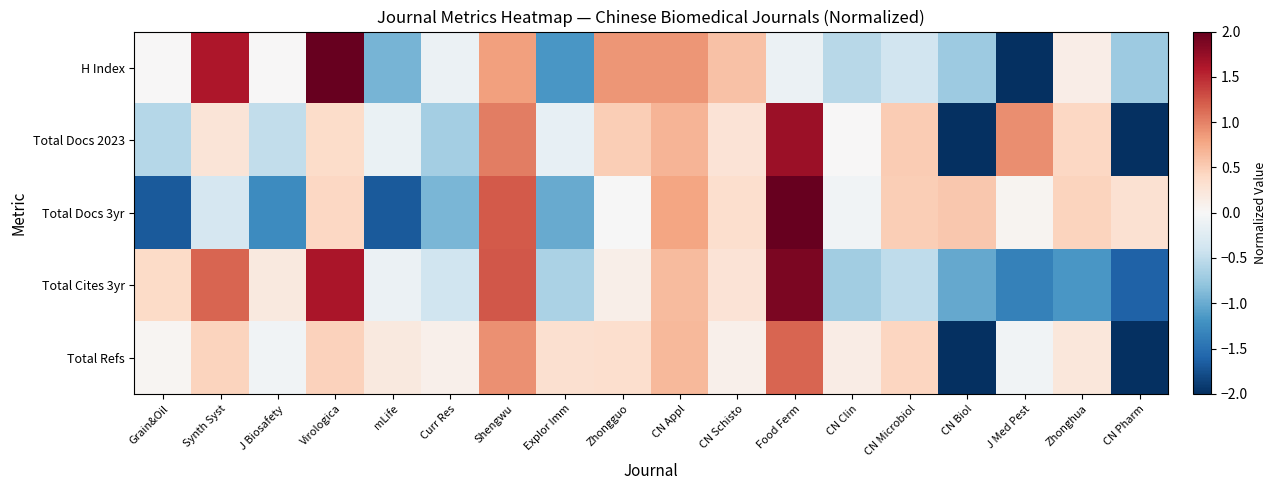

What is the spread (max minus min) of values at Curr Res?

1.0